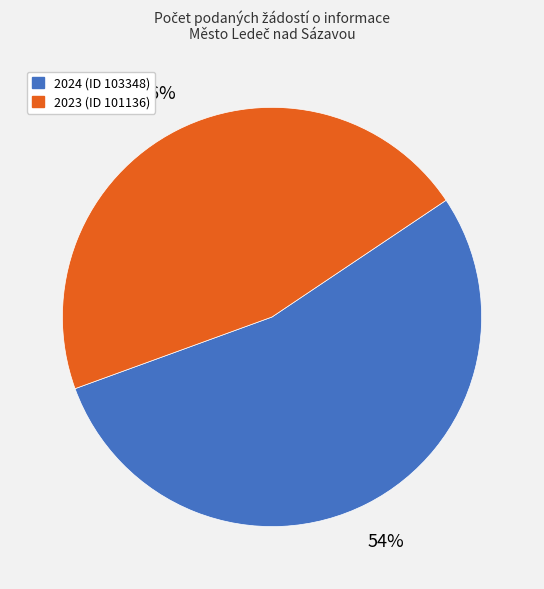

To the nearest percent, what is the average slice percentage?

50%